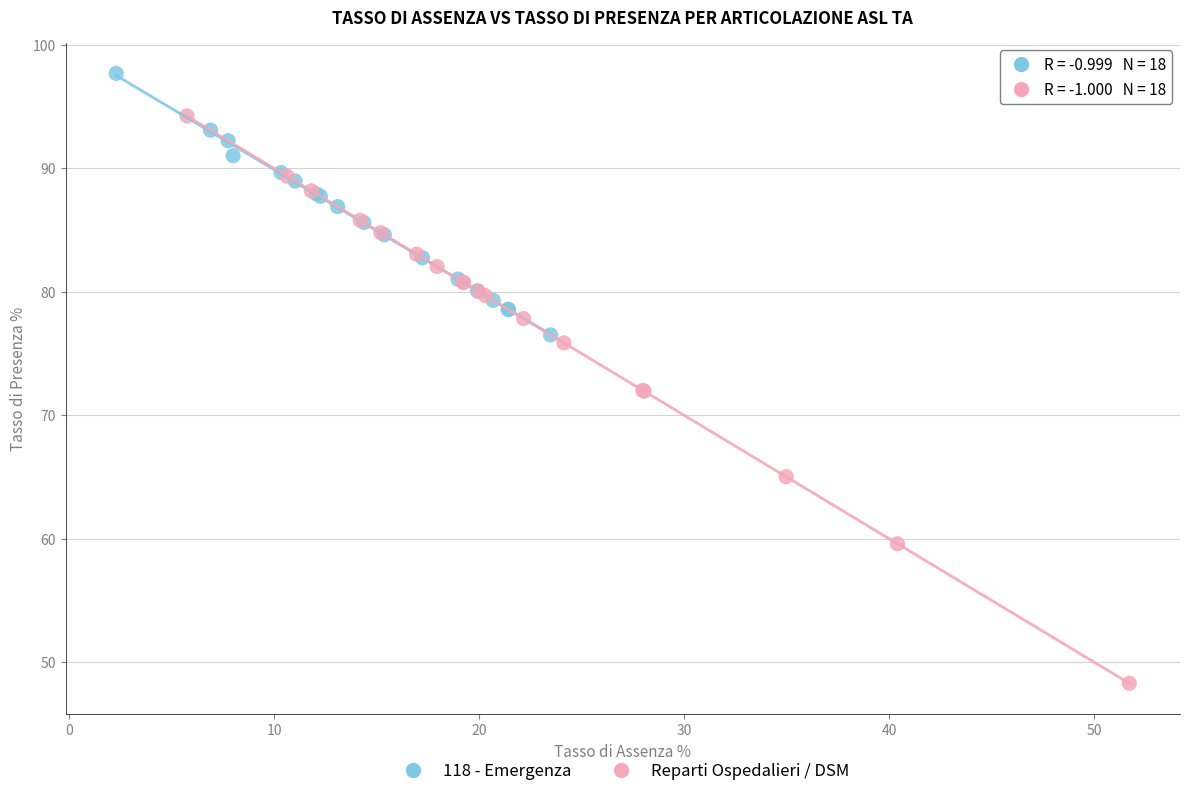

Which series contains the highest Y value?

118 - Emergenza